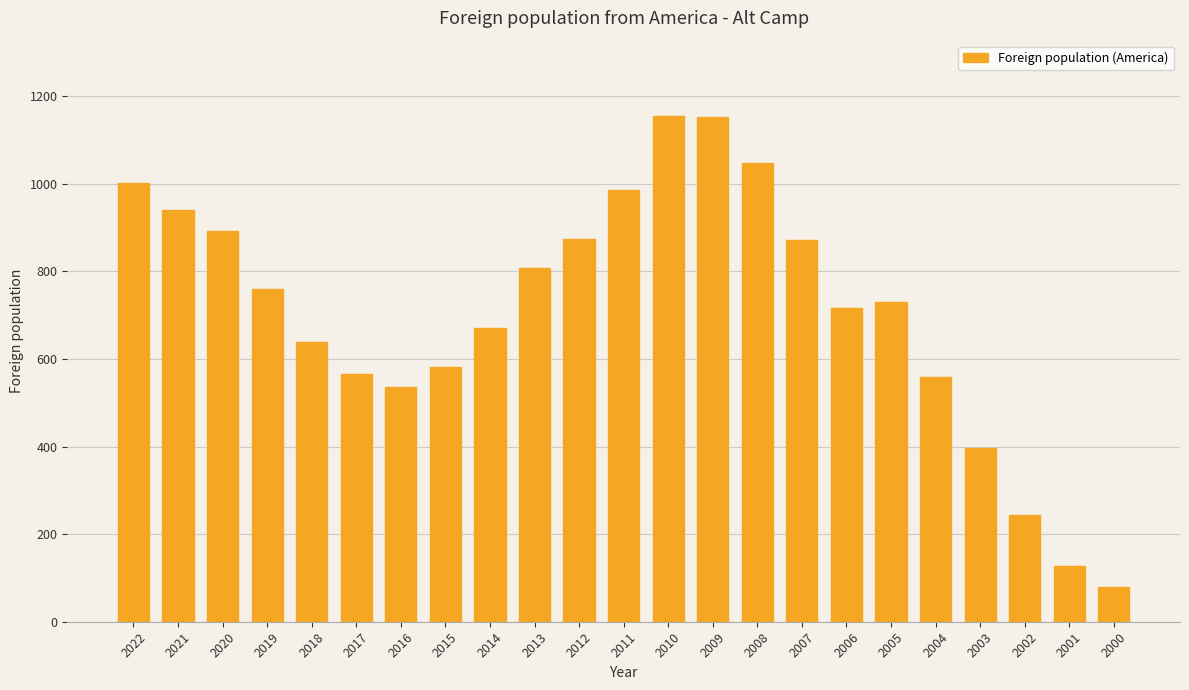

Where does the data first go above 731?

2022